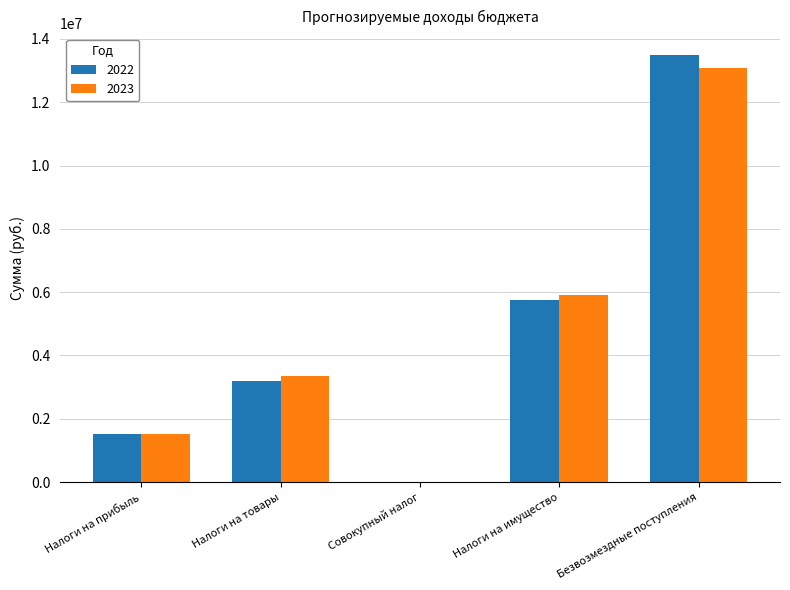

What is the greatest value displayed?

13499669